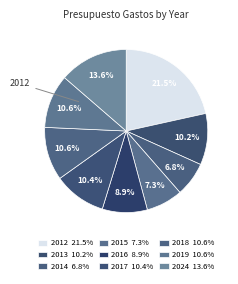

Approximately how many times larger is the value at 2013 compared to 2015?

1.4